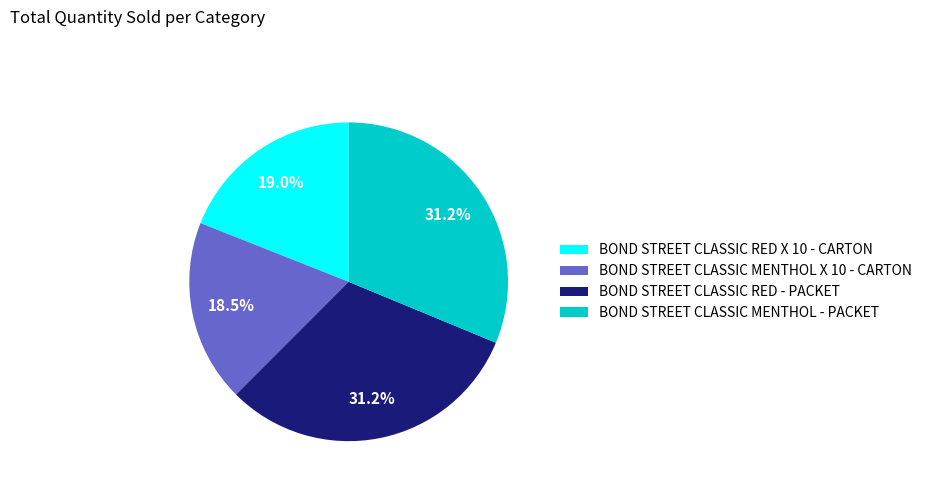

The BOND STREET CLASSIC MENTHOL X 10 - CARTON slice represents 8% of the pie. True or false?

False